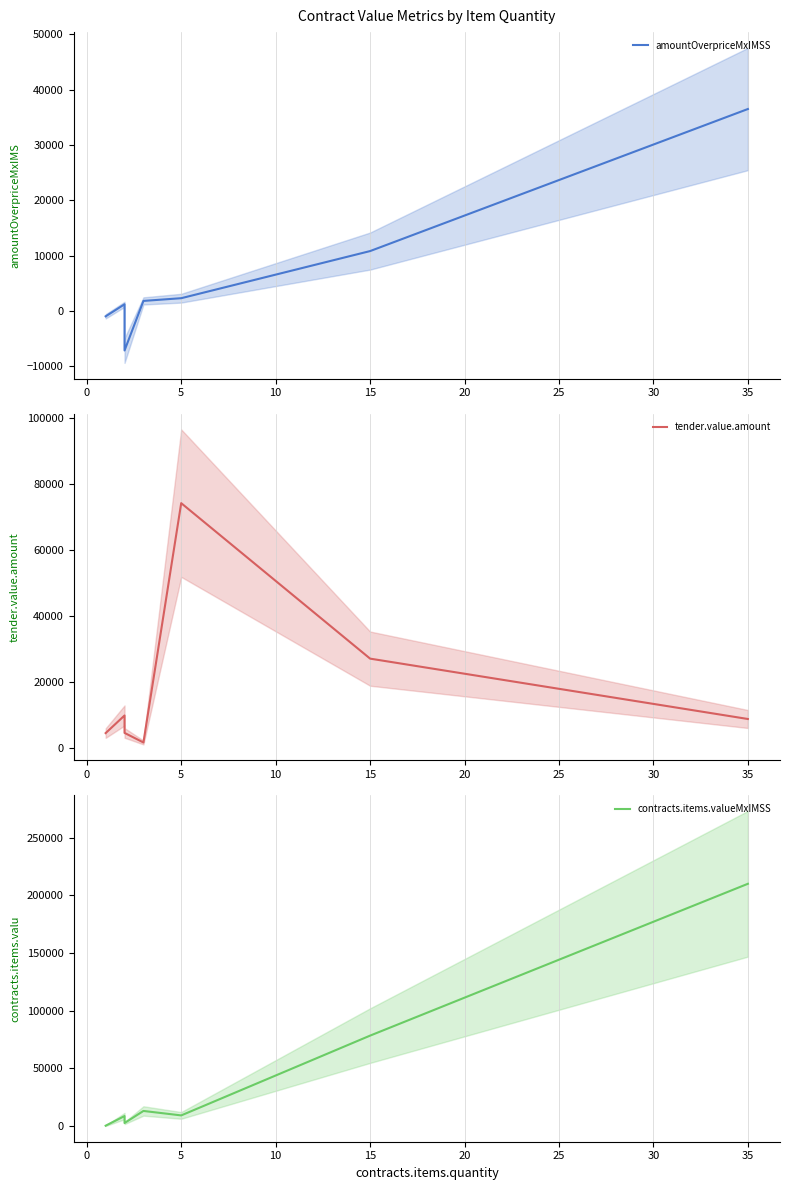

At how many categories does at least one series exceed 3986?

7